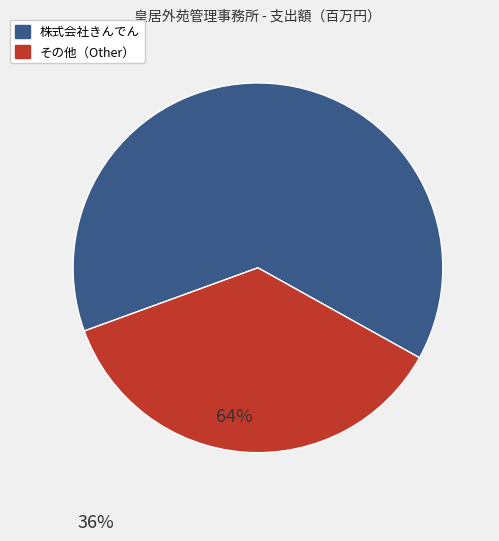

Is there a majority slice in this chart?

Yes